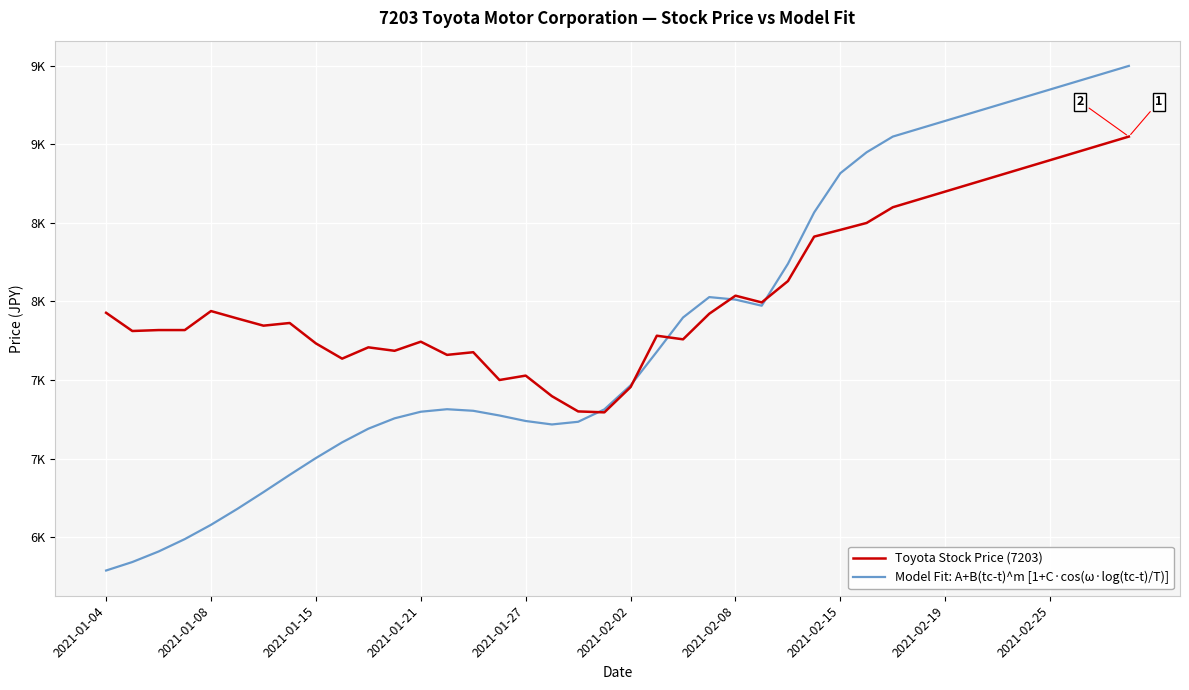

What are all the series names shown in the legend?

Toyota Stock Price (7203), Model Fit: A+B(tc-t)^m [1+C·cos(ω·log(tc-t)/T)]